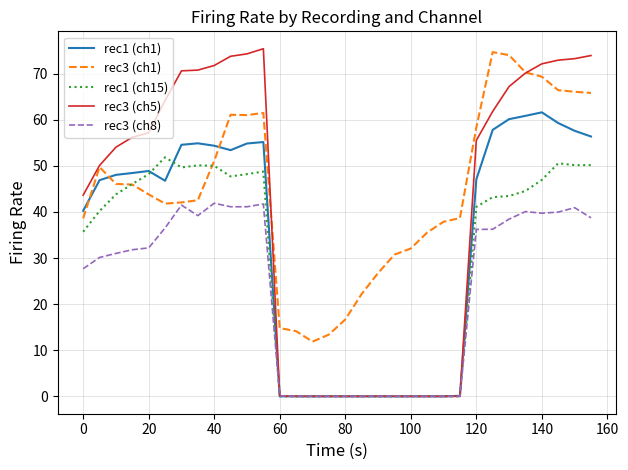

What are all the series names shown in the legend?

rec1 (ch1), rec3 (ch1), rec1 (ch15), rec3 (ch5), rec3 (ch8)